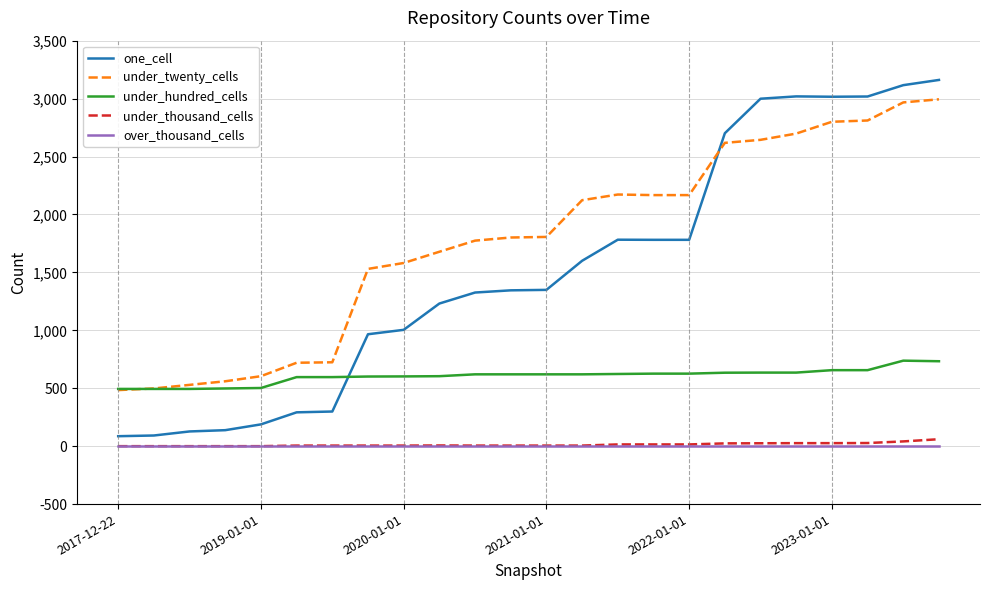

True or false: under_hundred_cells has more than 0 points higher than both neighbors.

True